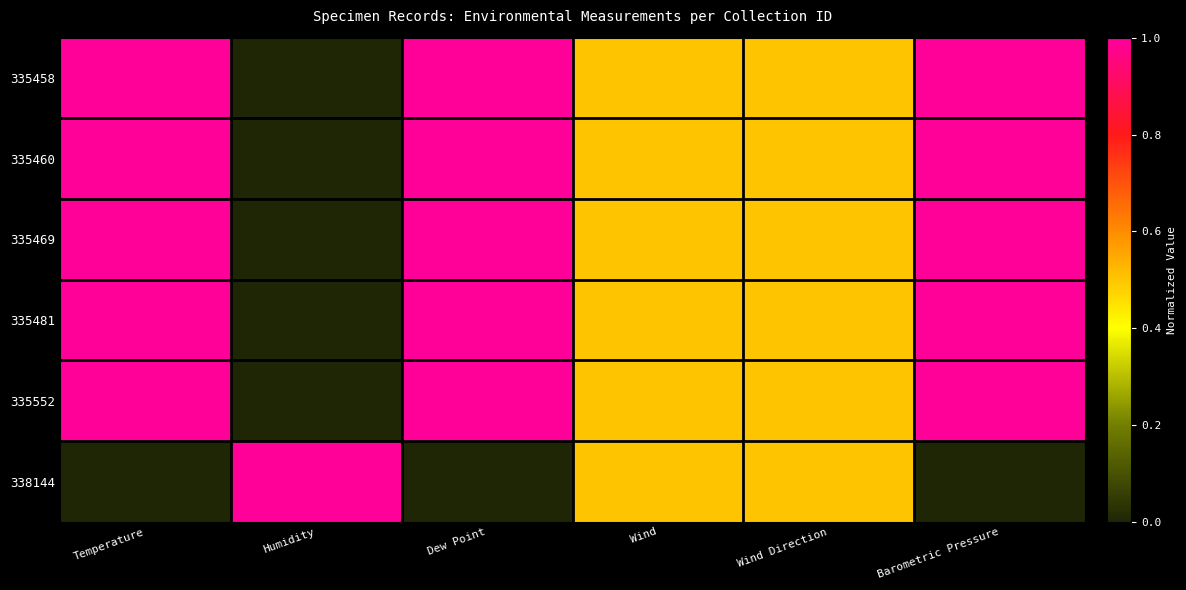

List the series in order of their peak value, highest first.

335458, 335460, 335469, 335481, 335552, 338144